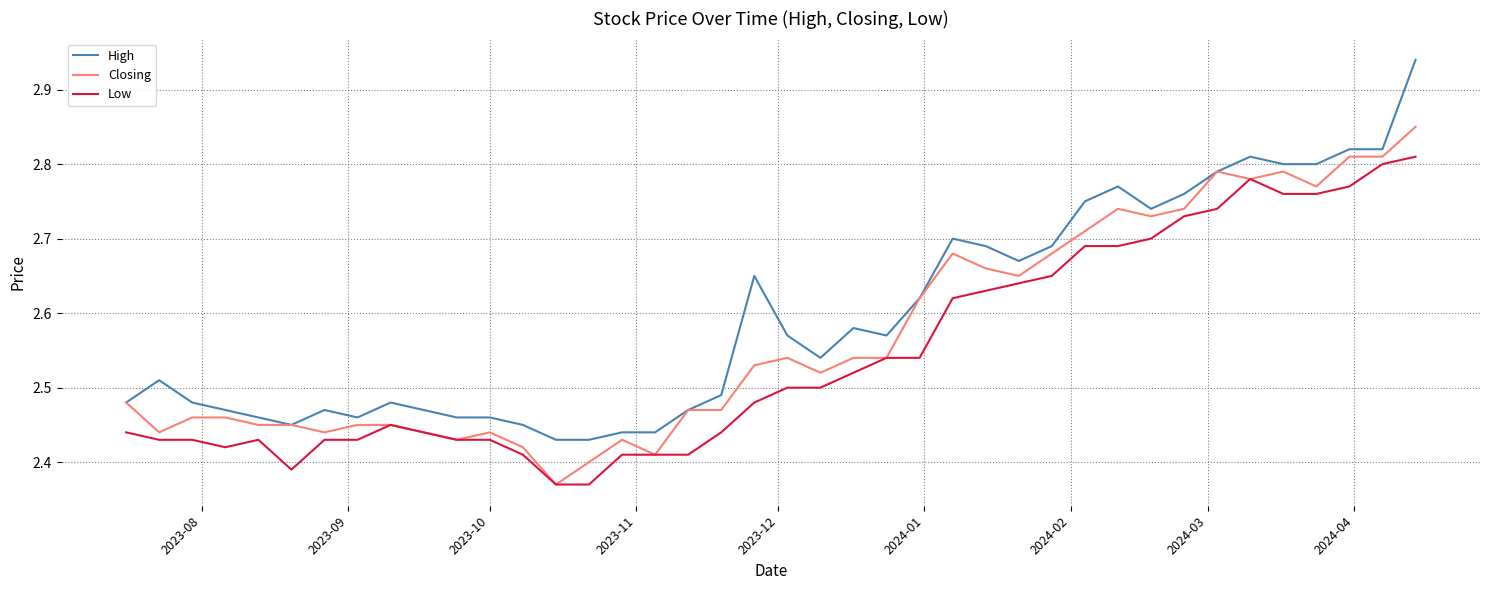

Which series has the widest spread of values?

High